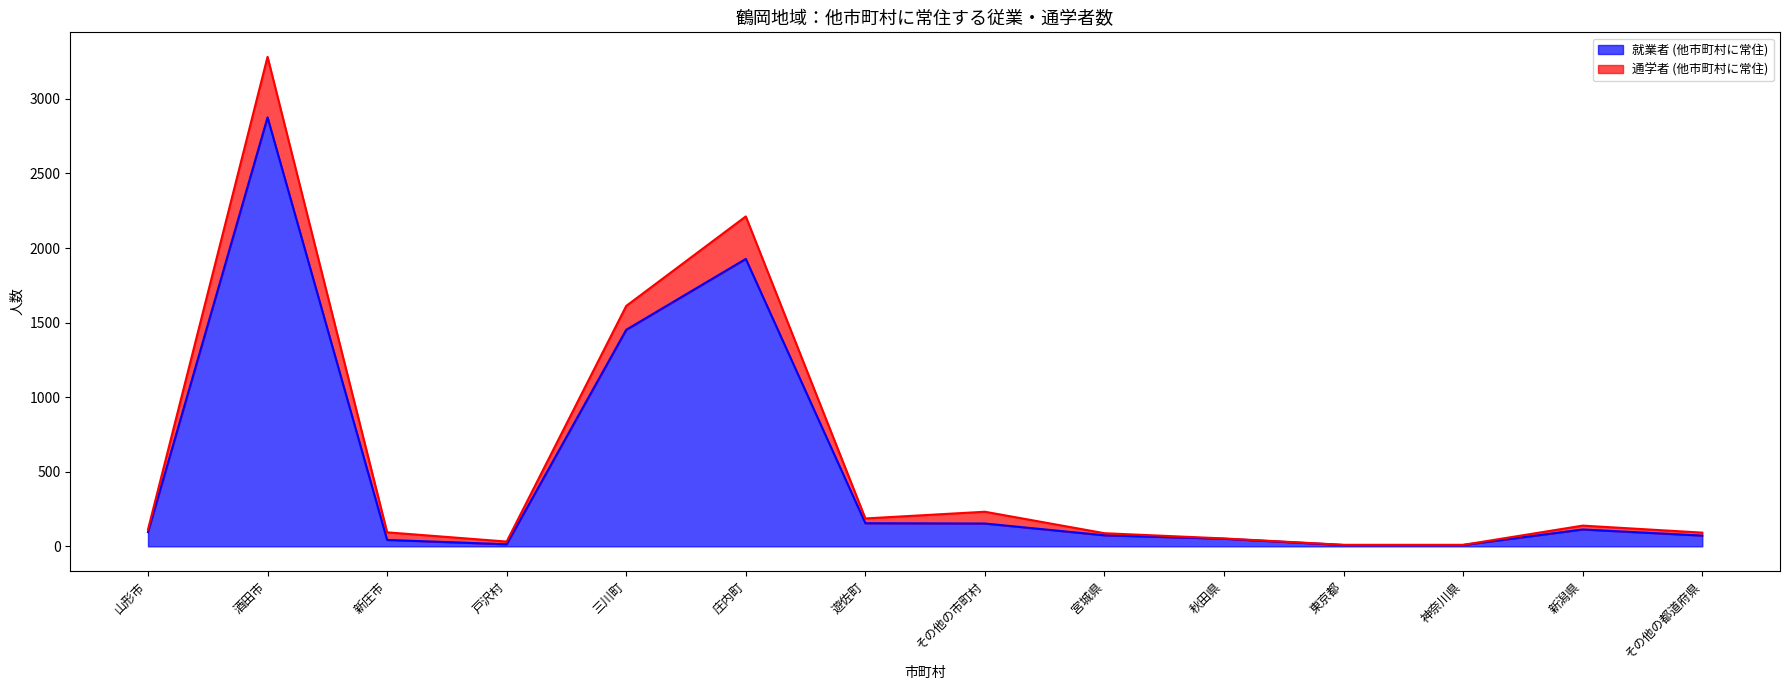

How many data points in 通学者 (他市町村に常住) are above 113?

6